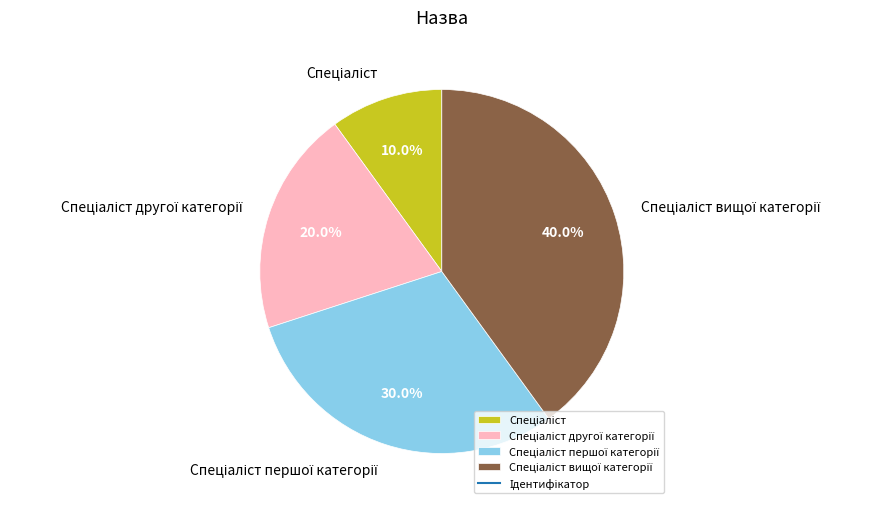

Is there any slice that represents more than half of the pie?

No